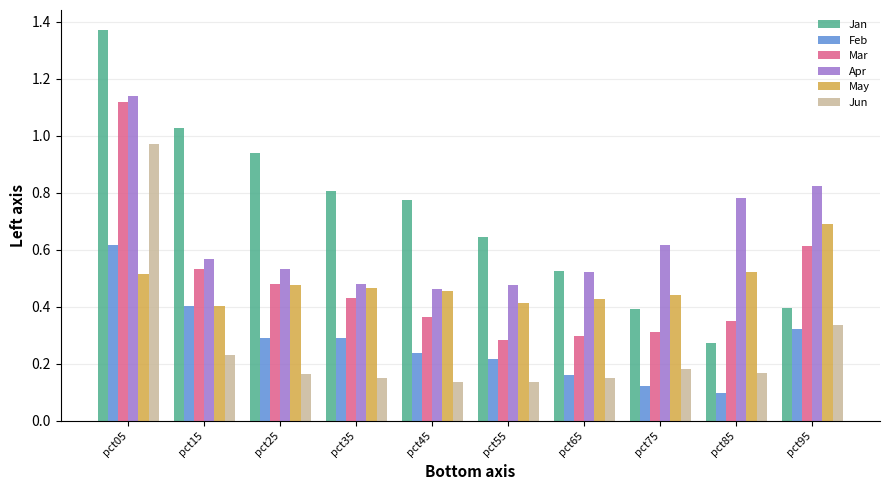

Between pct15 and pct75, which series saw the biggest shift?

Jan